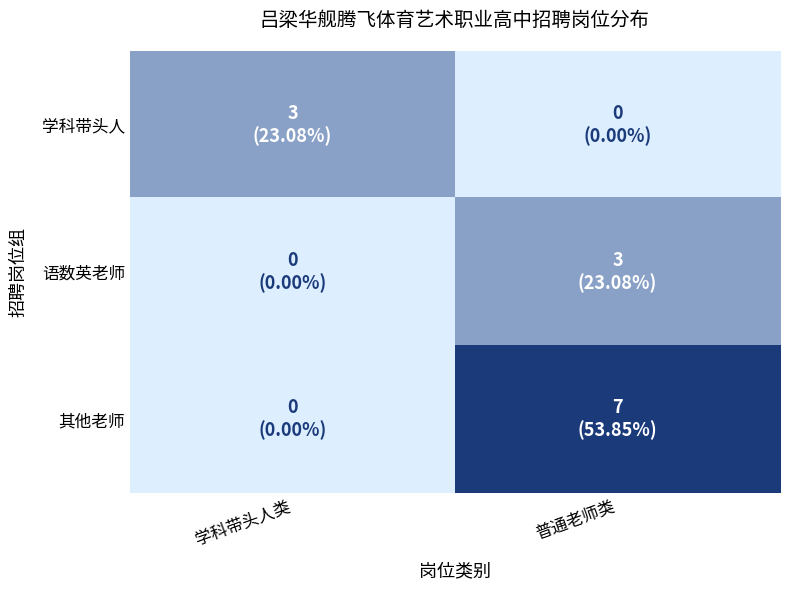

Which has a higher value, 学科带头人类 or 普通老师类?

学科带头人类